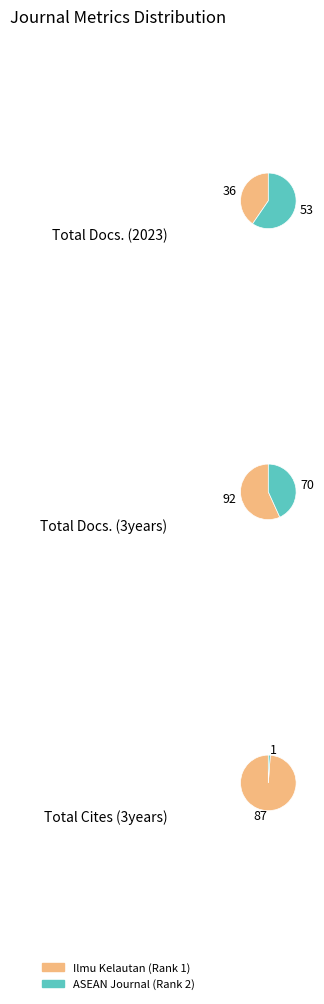

What percentage do ASEAN Journal (Rank 2) and Ilmu Kelautan (Rank 1) together represent?

100.0%